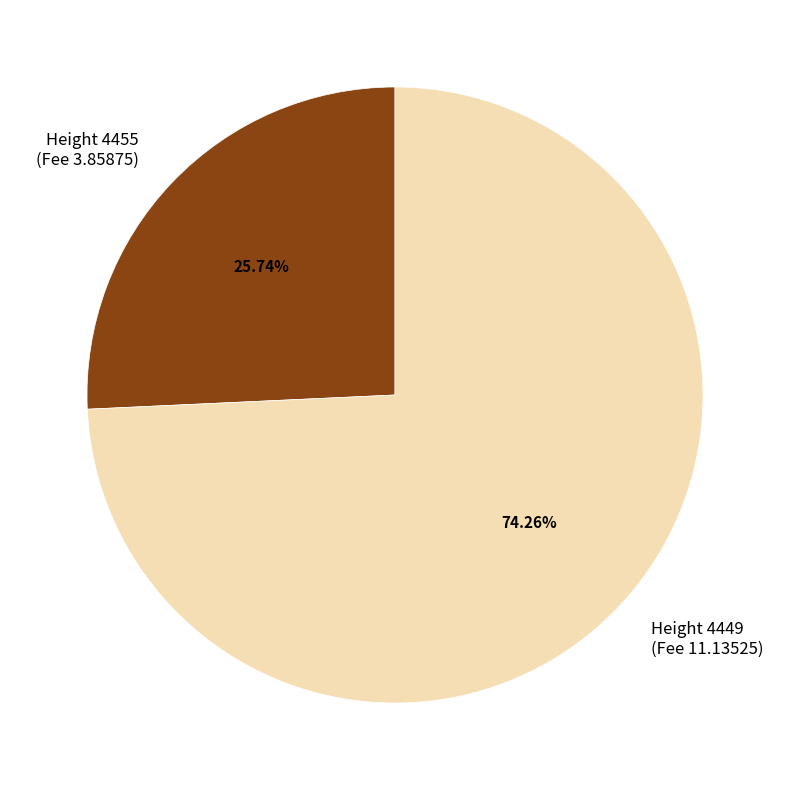

How many slices are in this pie chart?

2